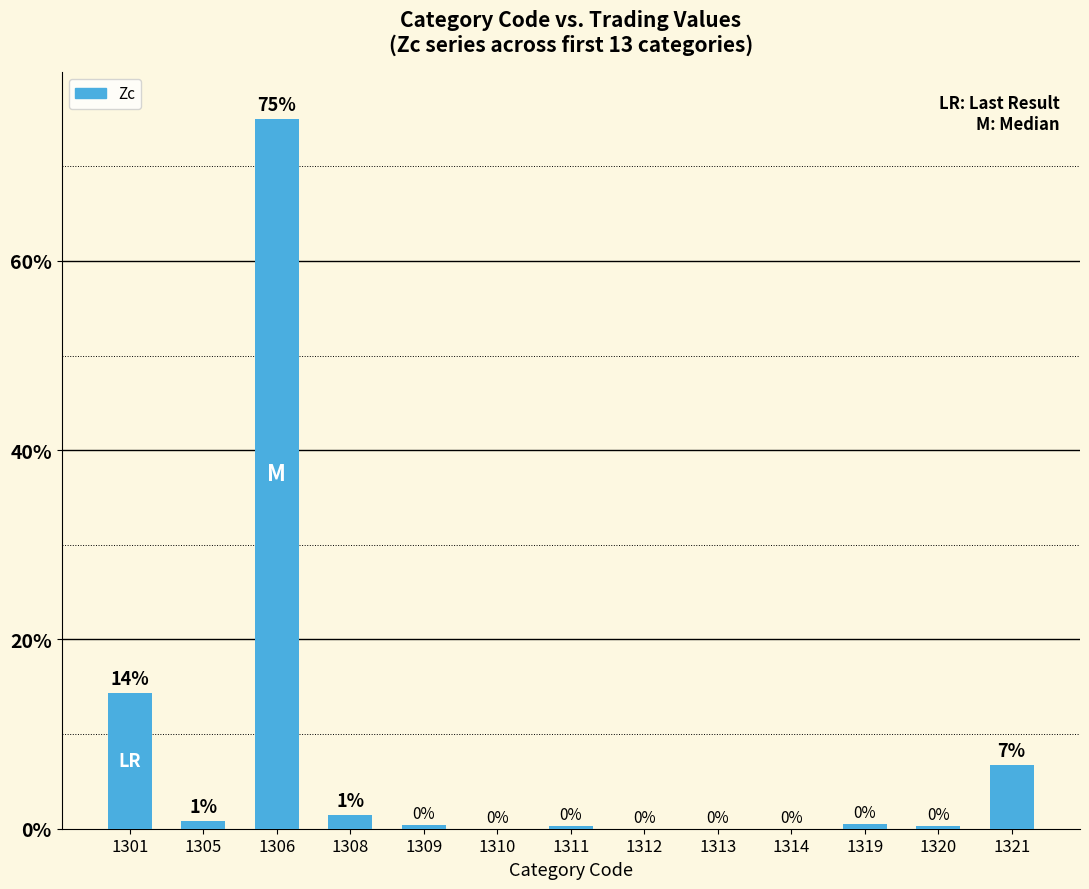

What value does the data have at 1301?

14.4